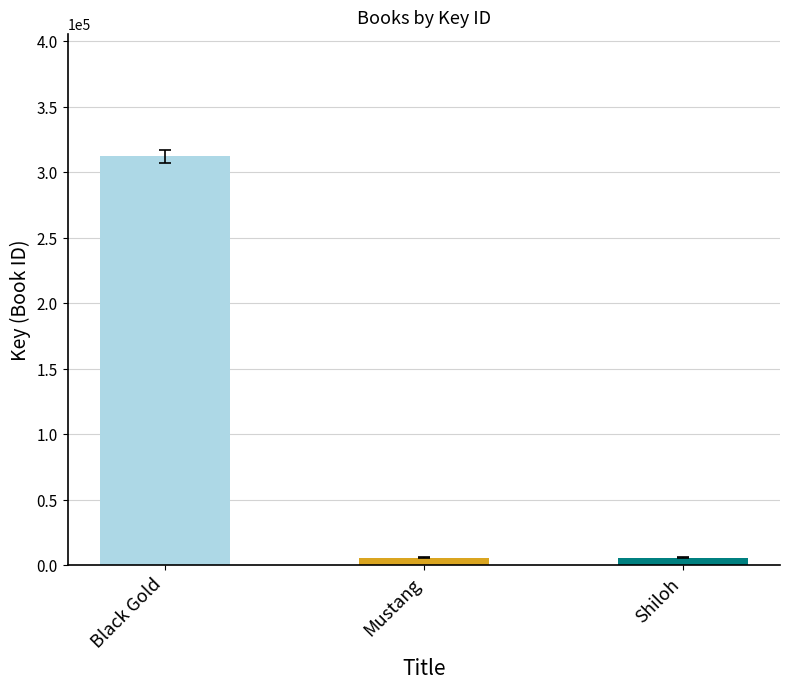

What value does the data have at Black Gold, to the nearest 10?

311980